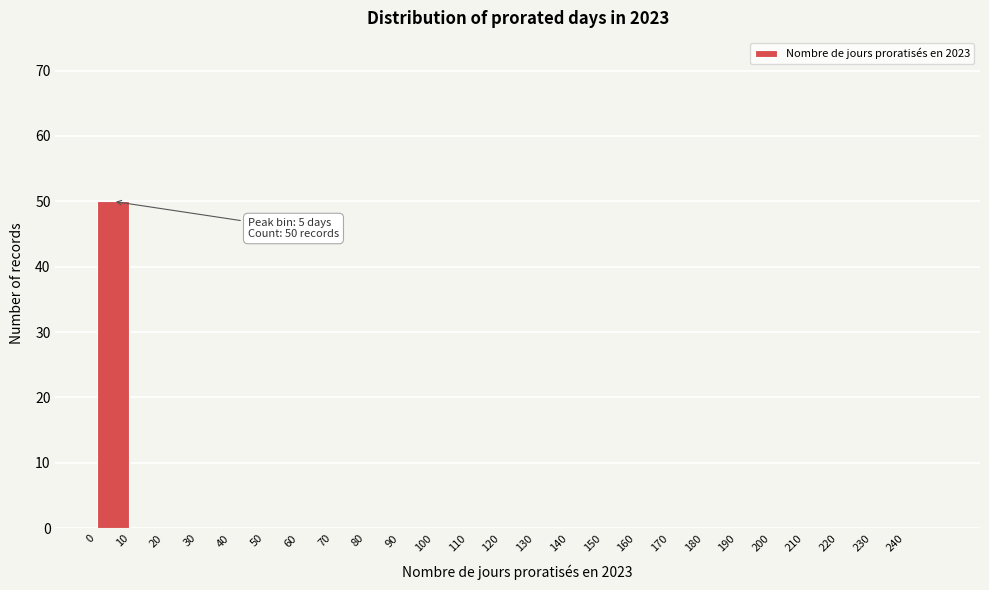

Which range on the x-axis has the tallest bar?

0 to 10